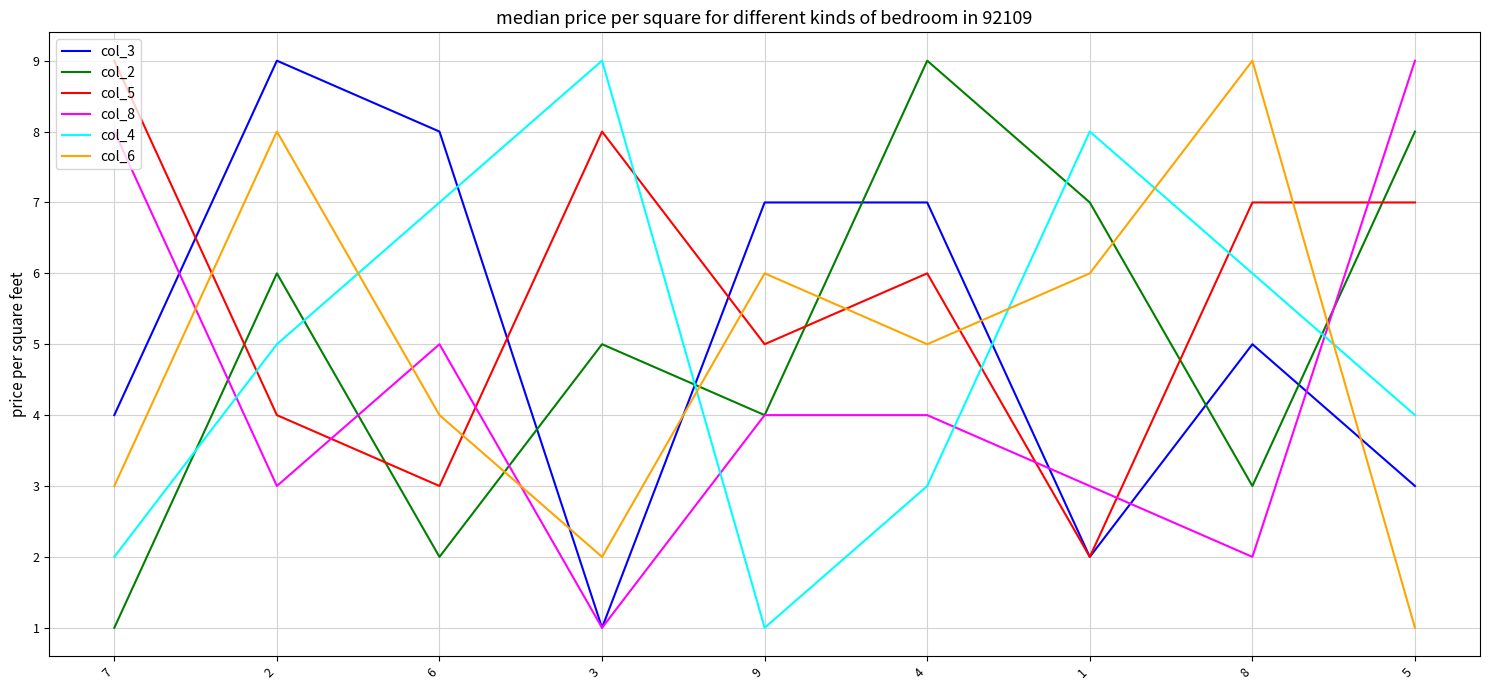

True or false: col_2 and col_8 intersect in this chart.

True